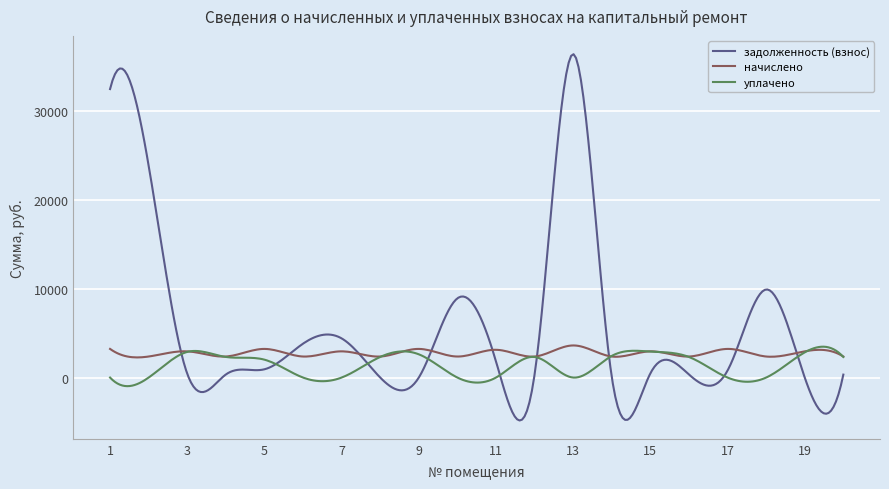

Is this an area chart (filled region under the line)?

No